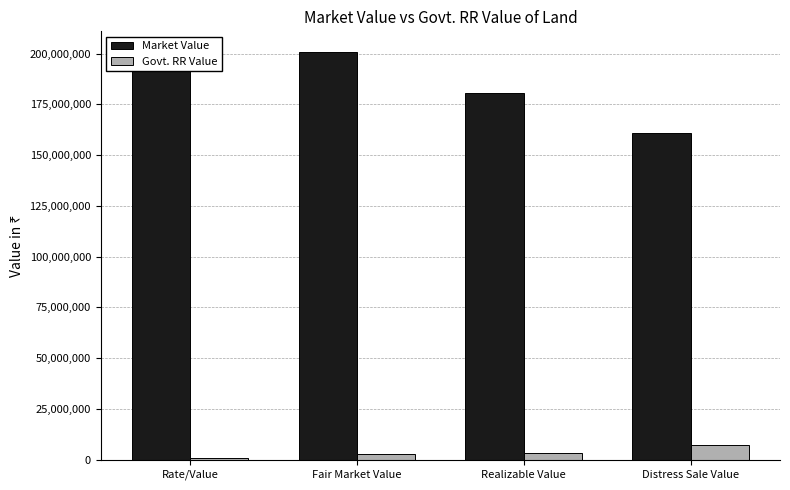

How many values in the Govt. RR Value series are below 3248000?

2